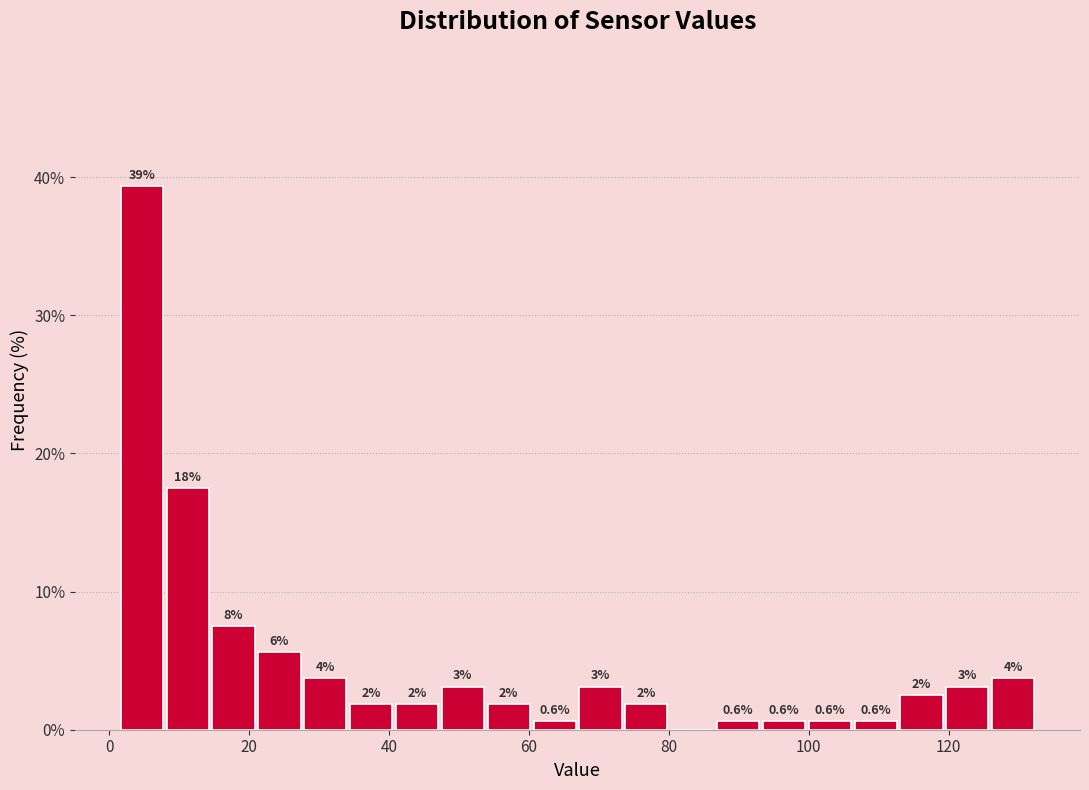

Read against the x-axis, roughly where is the centre of the tallest bar?

4